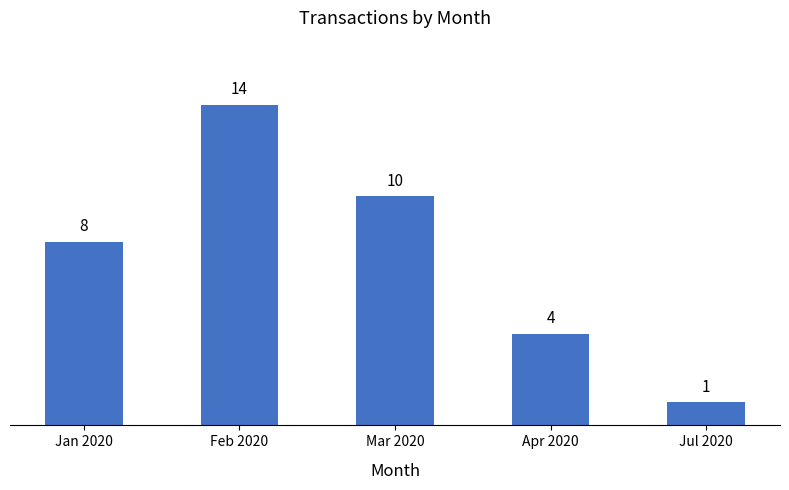

List the labels in order of value, smallest first.

Jul 2020, Apr 2020, Jan 2020, Mar 2020, Feb 2020